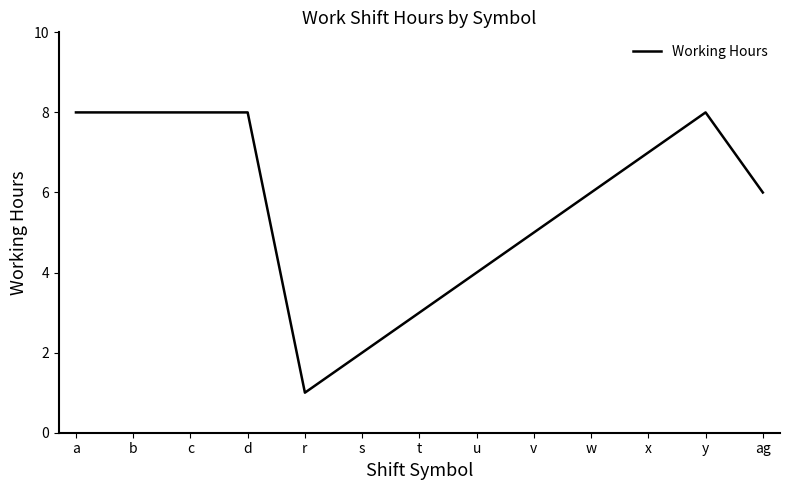

Reading right to left, transcribe all the data shown in this chart.

ag=6	y=8	x=7	w=6	v=5	u=4	t=3	s=2	r=1	d=8	c=8	b=8	a=8